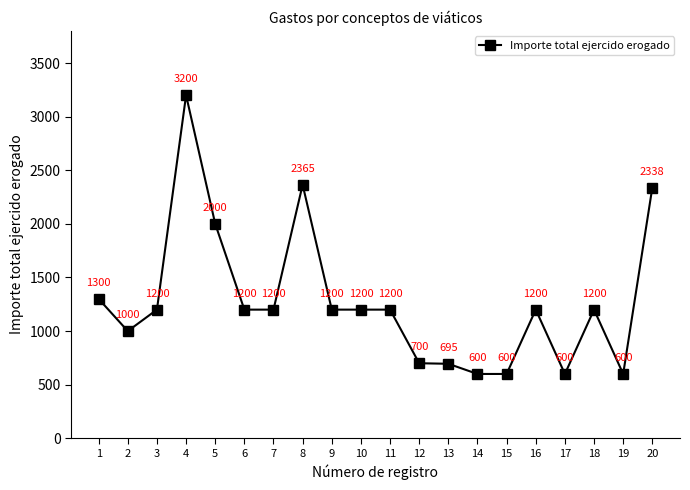

How many data points does each series have?

20